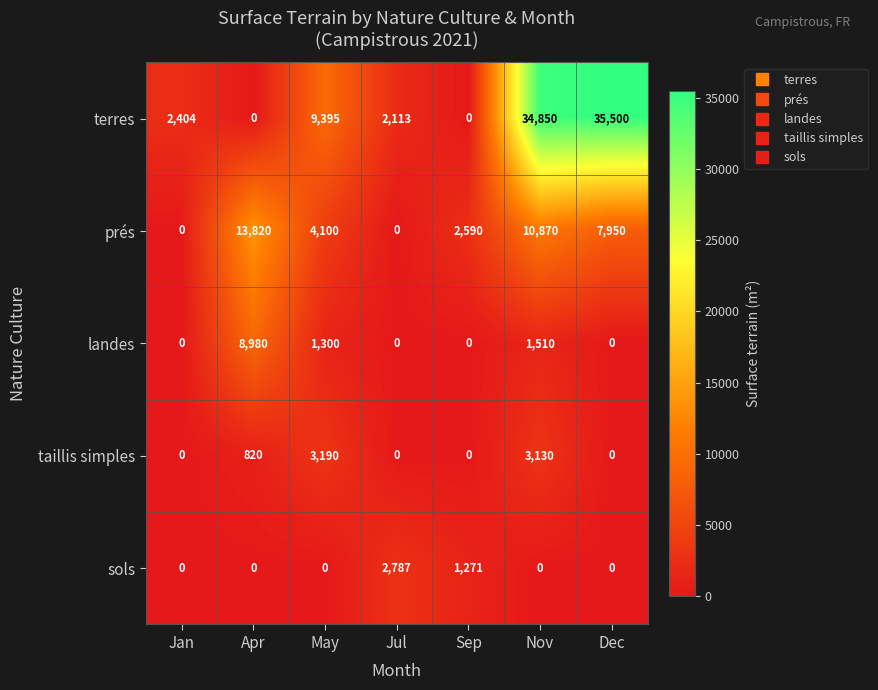

Rank the series by their maximum value, from lowest to highest.

sols, taillis simples, landes, prés, terres